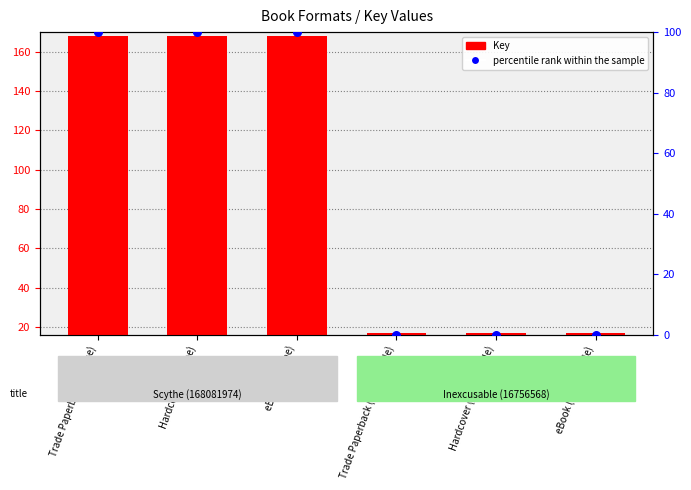

Which series reaches the minimum Y coordinate?

percentile rank within the sample